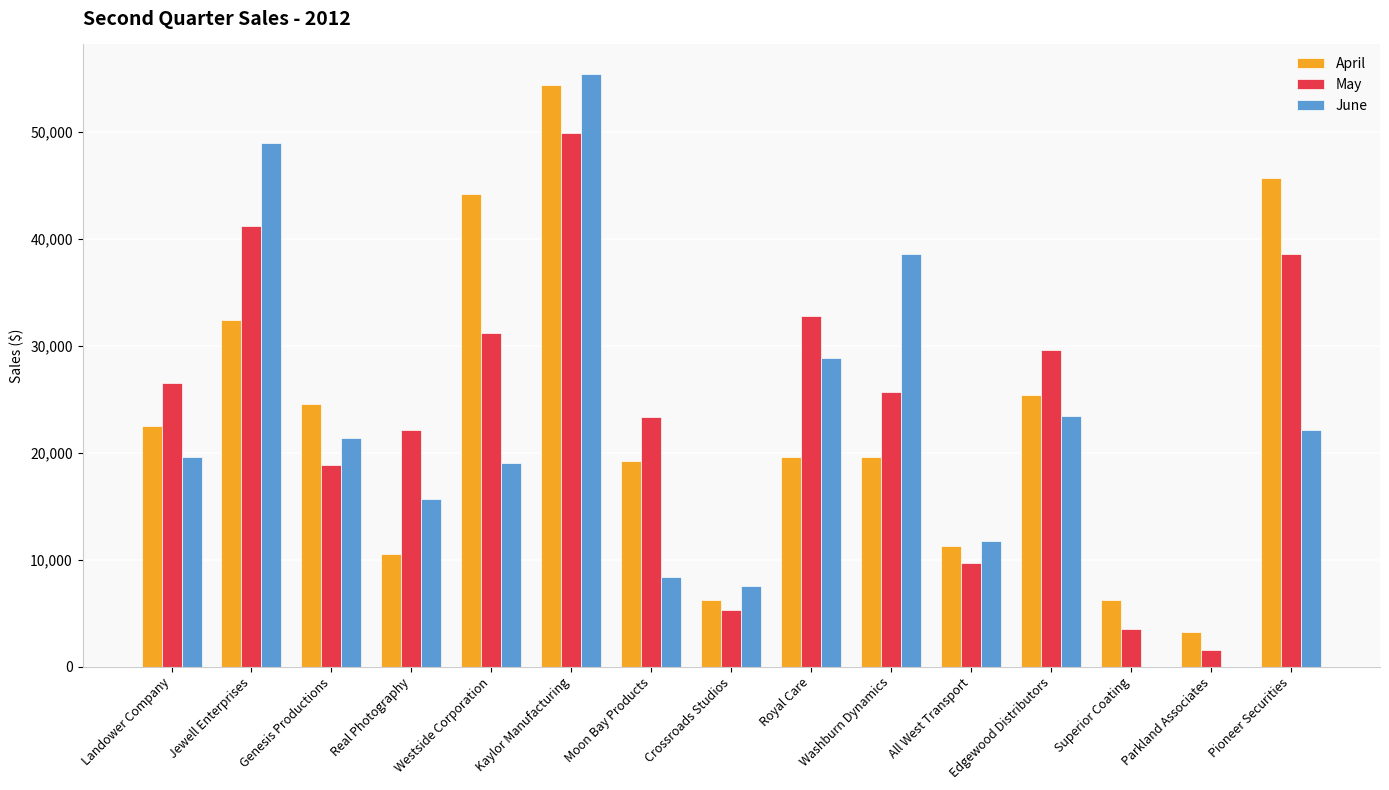

How many groups of bars are there?

15